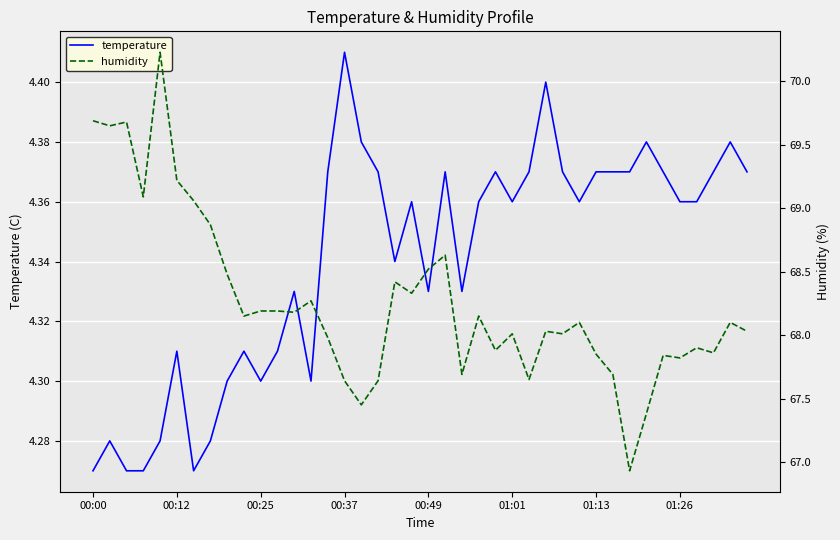

What are all the series names shown in the legend?

temperature, humidity